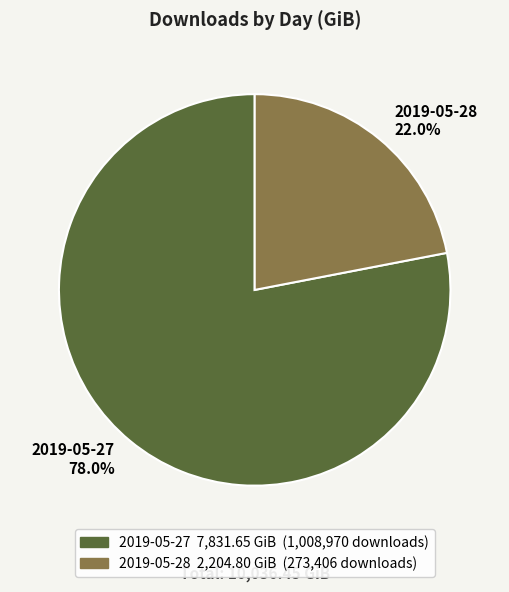

Is it true that 2019-05-28 is 12% of the pie?

False